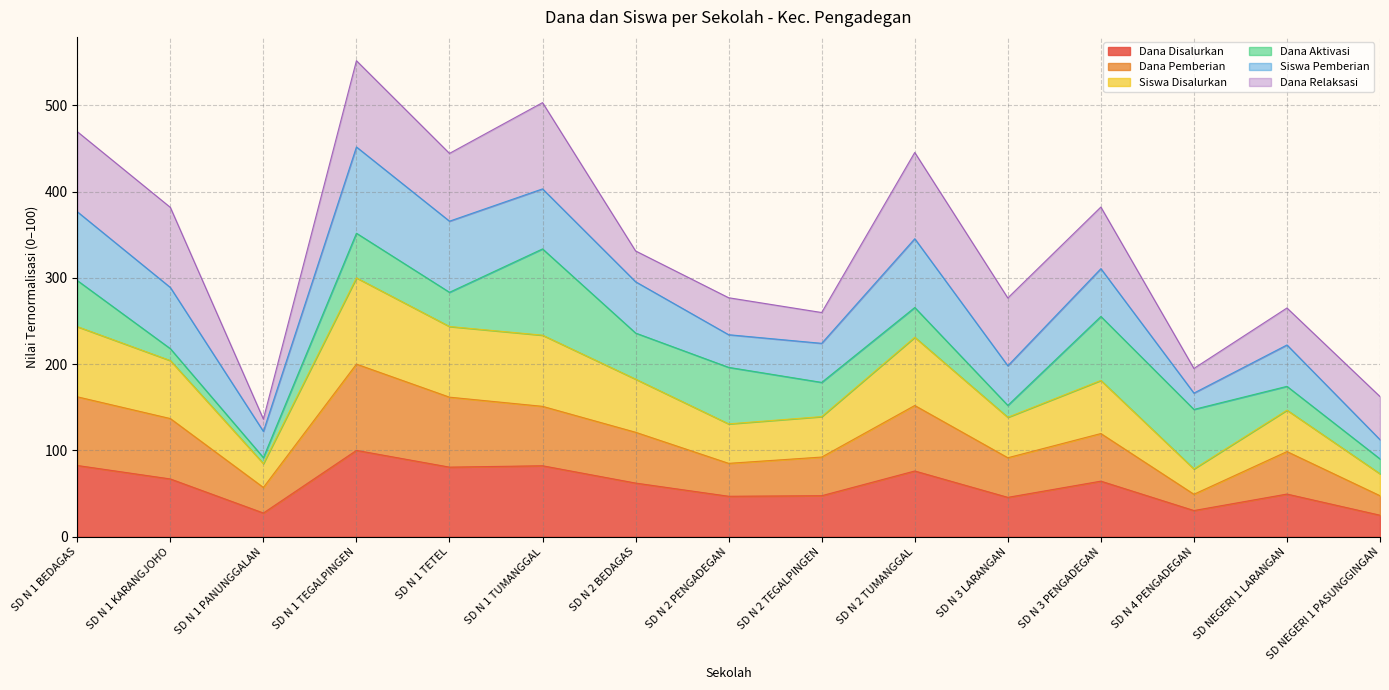

What is the total value across all series at SD N 2 TUMANGGAL?

445.3